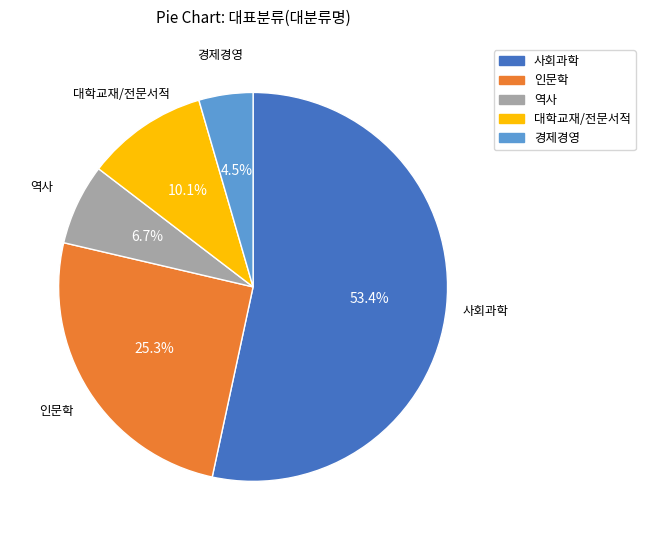

What percentage do 경제경영 and 사회과학 together represent?

57.9%